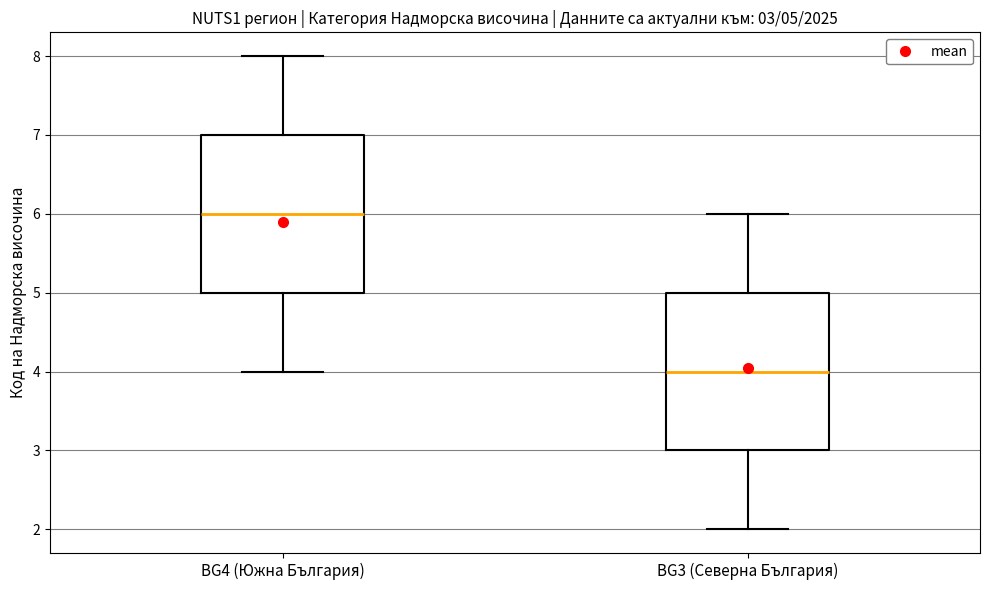

Which box has the highest median line?

BG4 (Южна България)